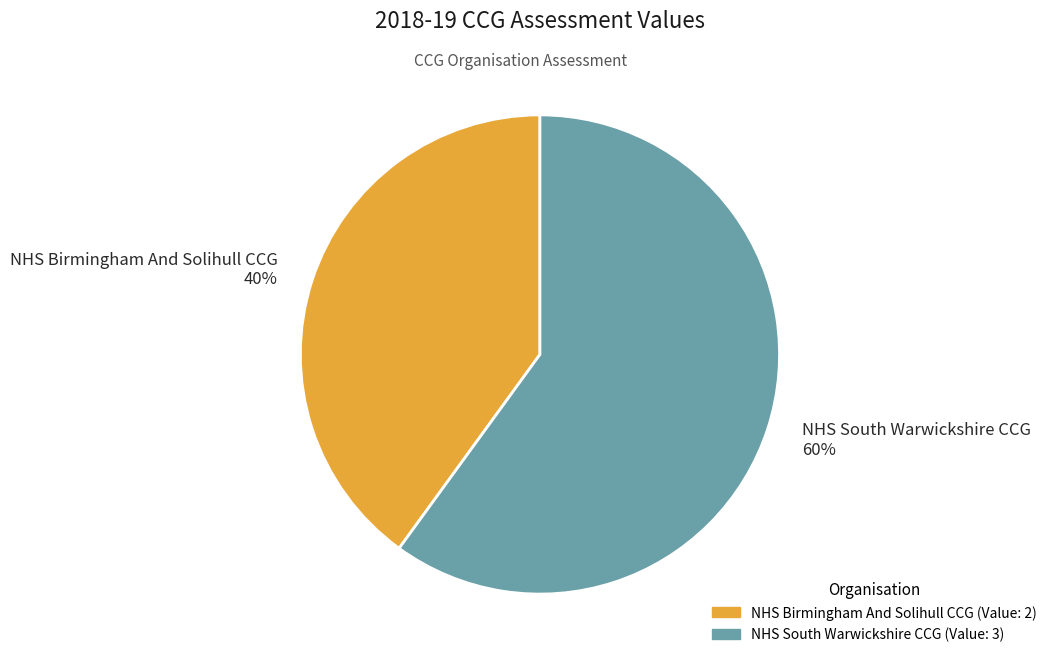

What is the smallest slice in the pie chart?

NHS Birmingham And Solihull CCG